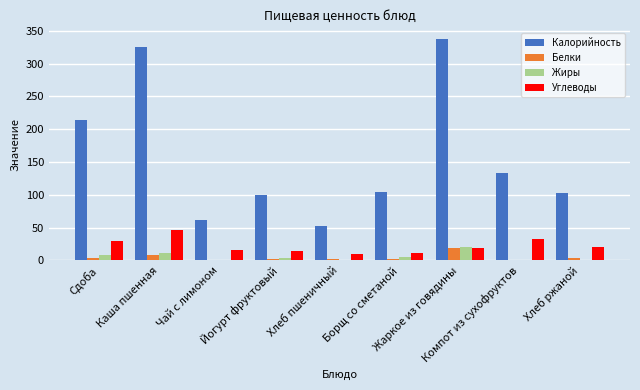

What is the sum of all Углеводы values?

198.9